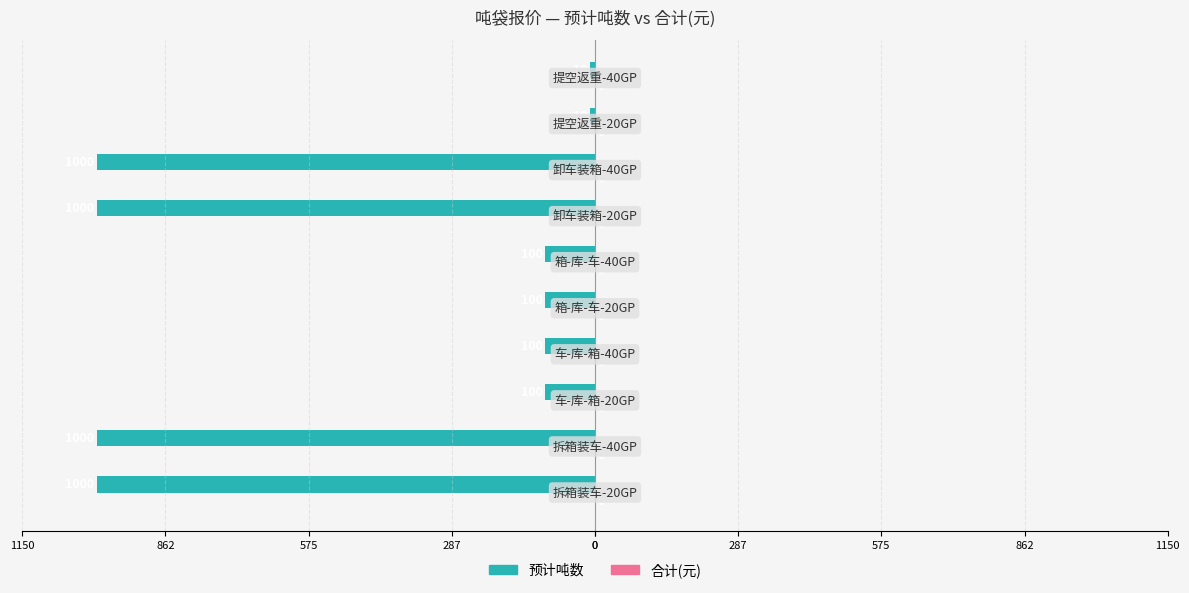

Are the bars horizontal?

Yes